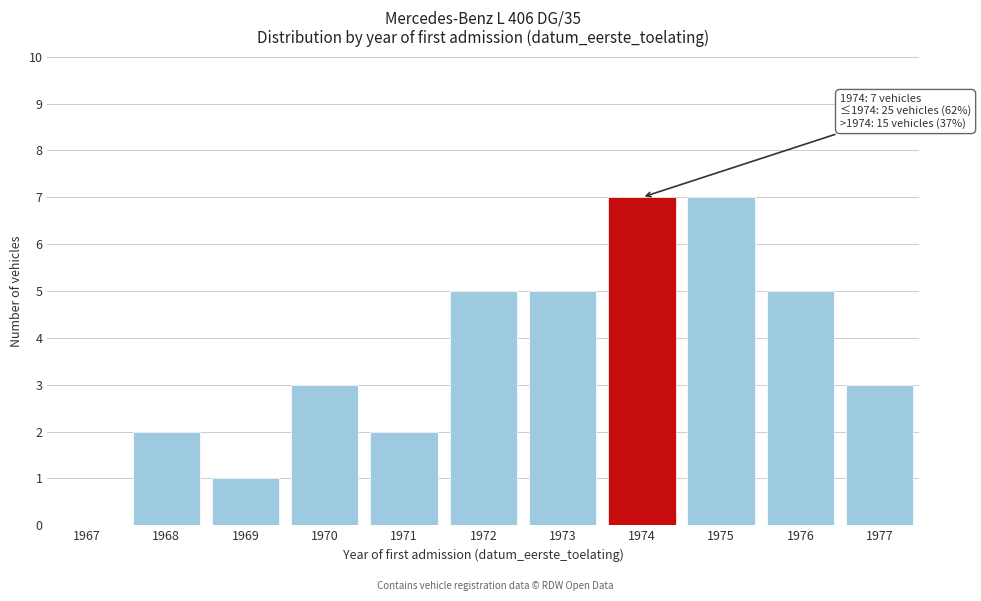

Reading left to right, transcribe all the data shown in this chart.

1967=0	1968=2	1969=1	1970=3	1971=2	1972=5	1973=5	1974=7	1975=7	1976=5	1977=3